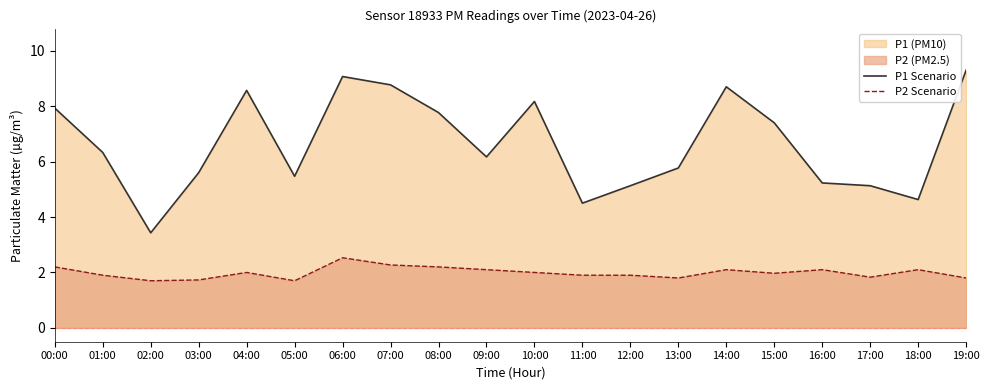

True or false: P2 Scenario and P1 Scenario intersect in this chart.

False